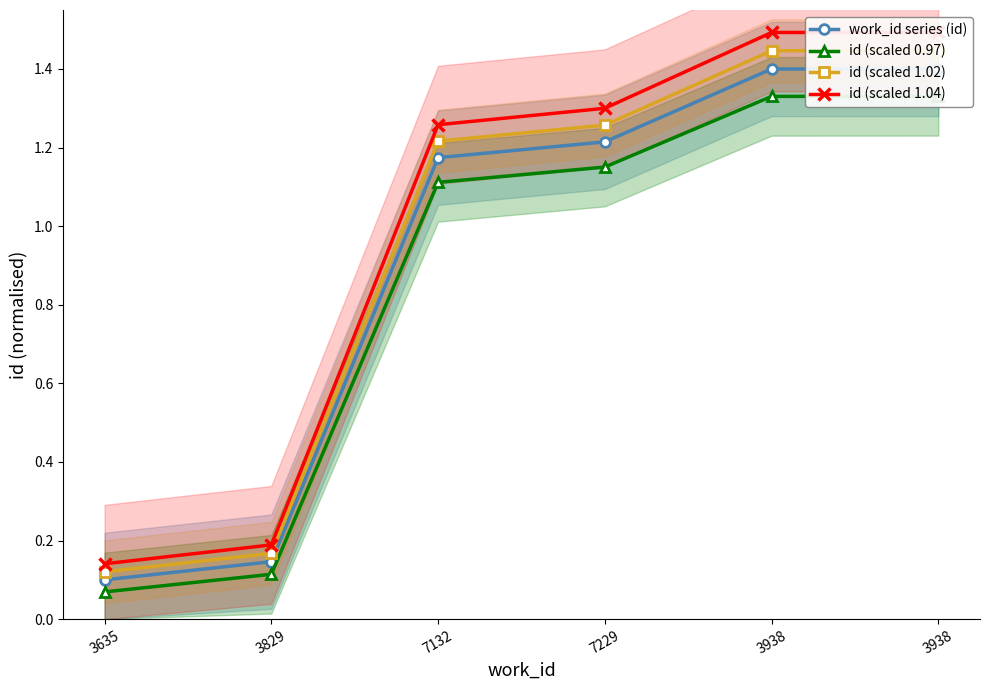

True or false: id (scaled 0.97) and work_id series (id) cross at least once.

False